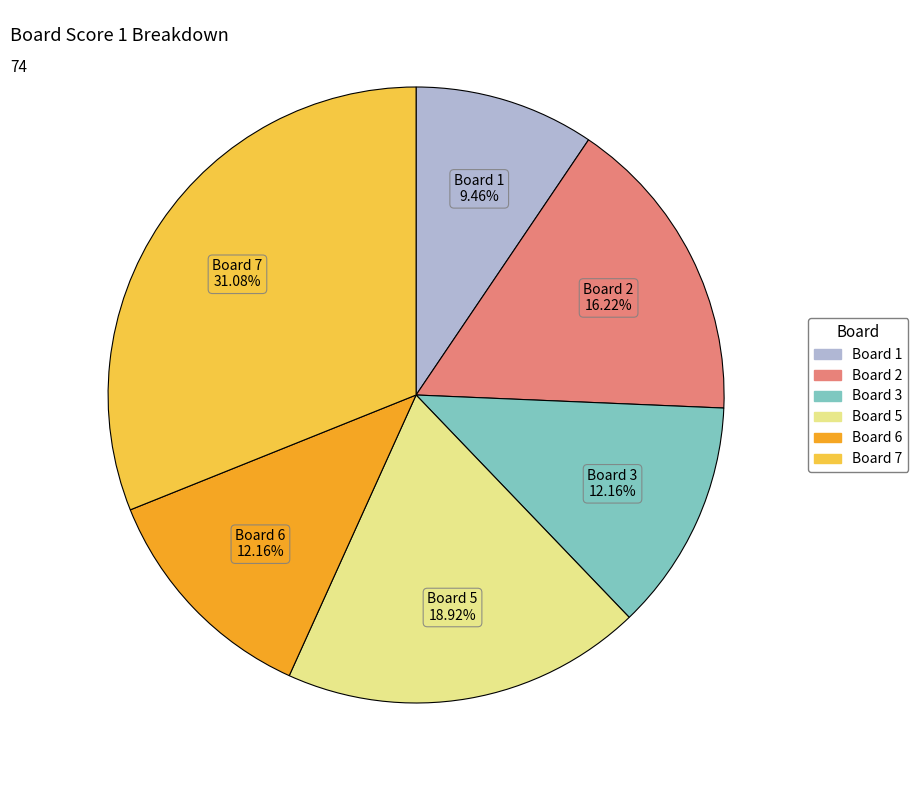

Is there any slice that represents more than half of the pie?

No